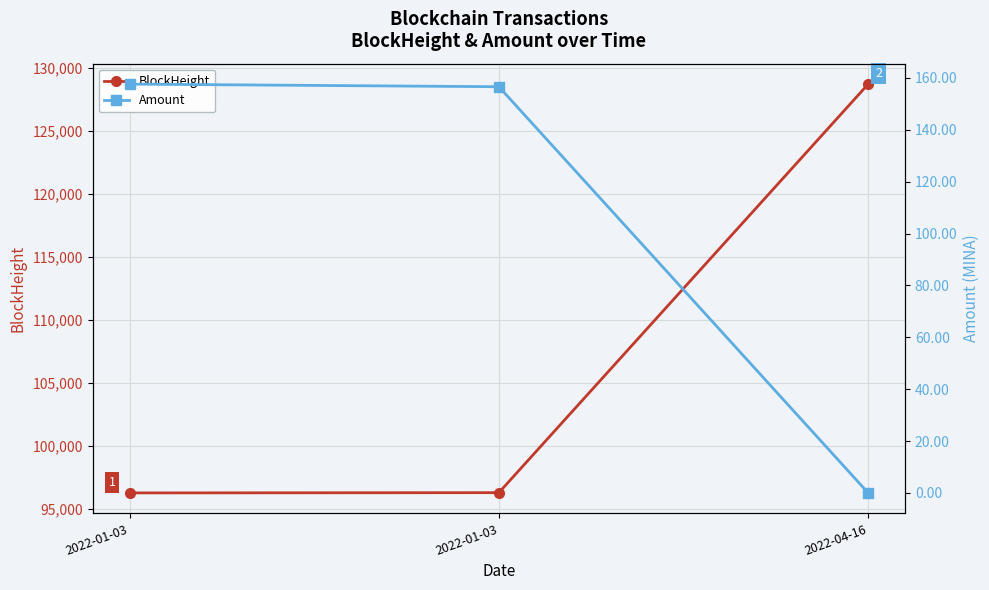

How many distinct data groups are displayed?

2